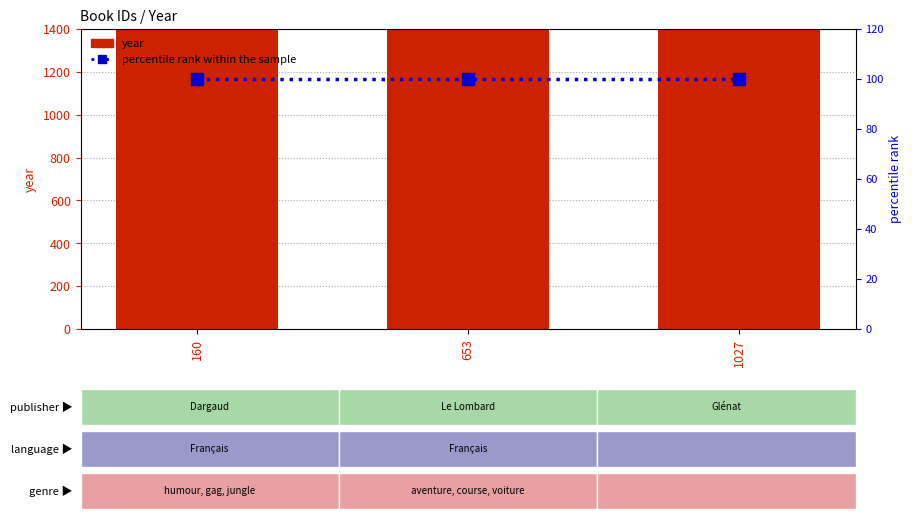

What is the average value of the year series?

1983